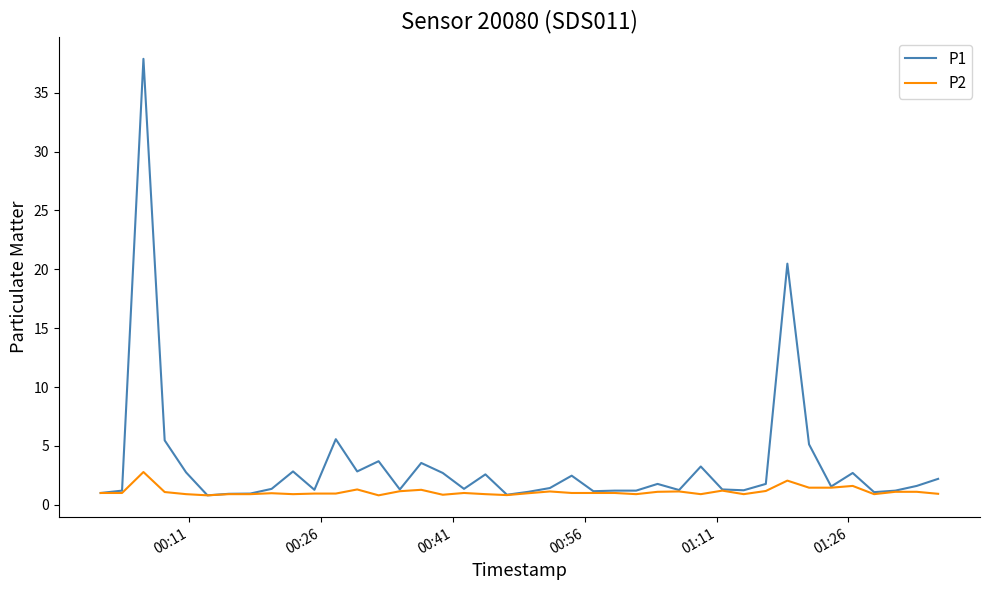

Which series has the widest spread of values?

P1